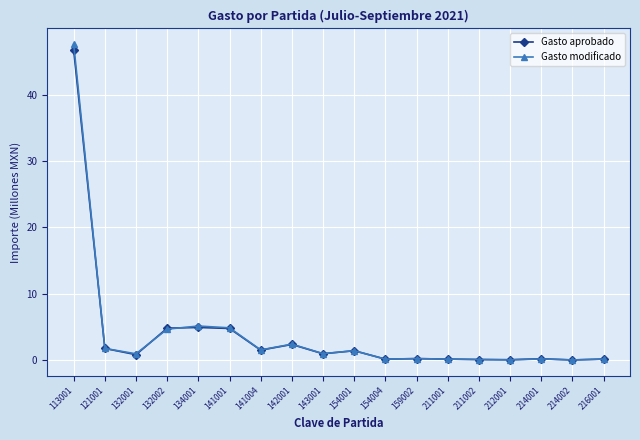

Which label corresponds to the largest value in the chart?

113001